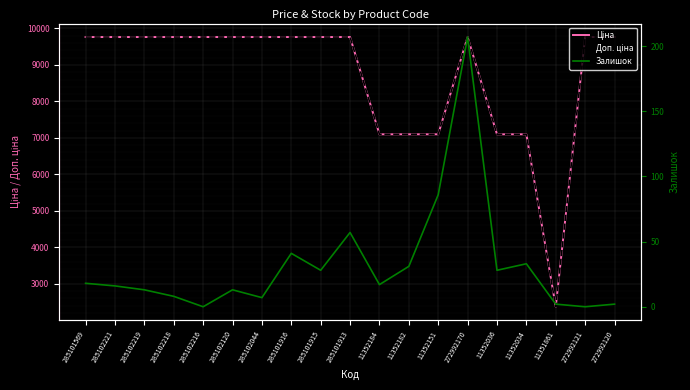

What are all the series names shown in the legend?

Ціна, Доп. ціна, Залишок